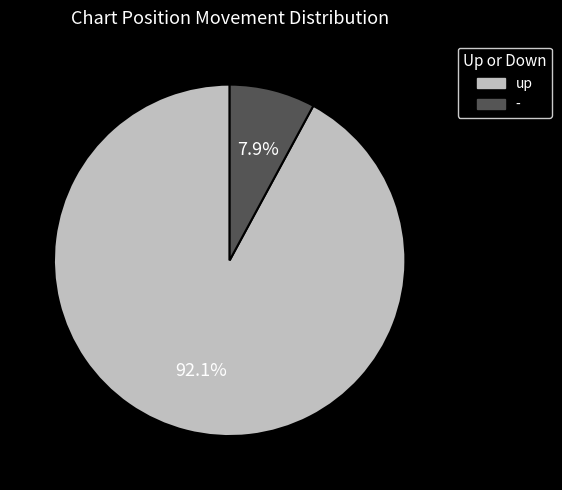

To the nearest percent, what portion does - represent?

8%